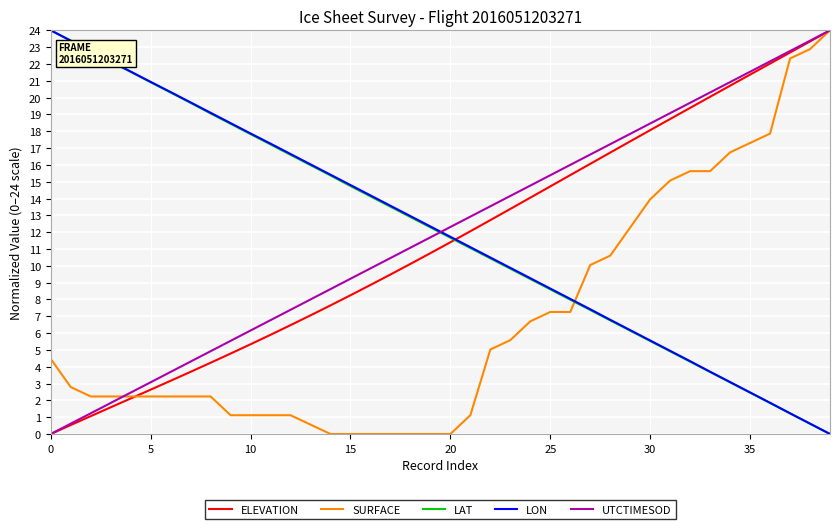

How many times do ELEVATION and LON cross each other?

1